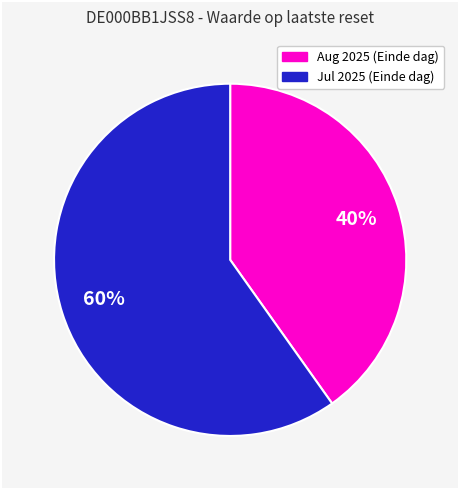

Count the number of slices in the pie.

2